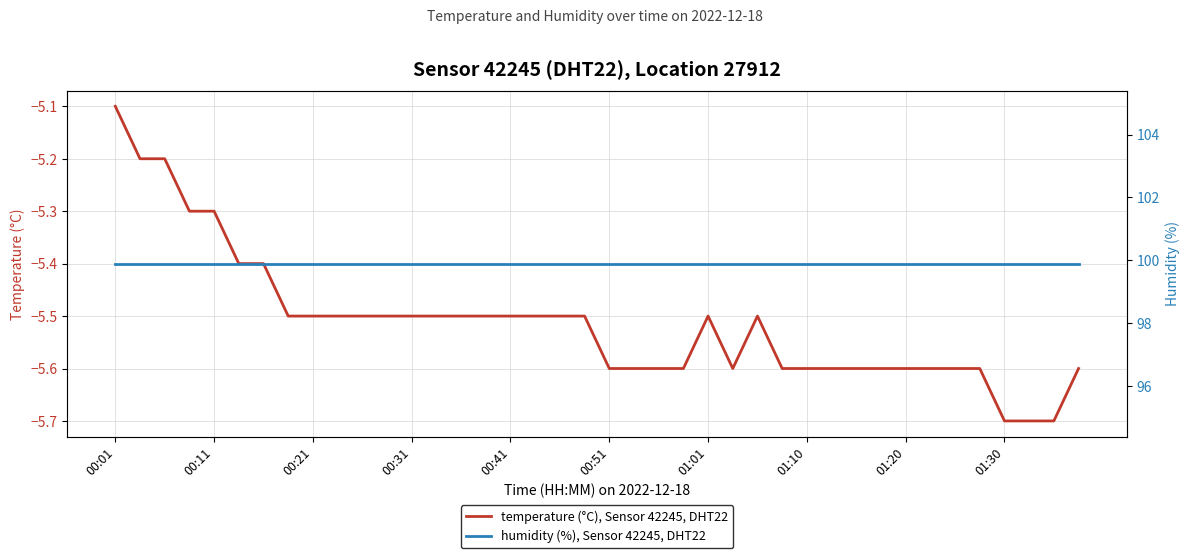

Is this an area chart (filled region under the line)?

No